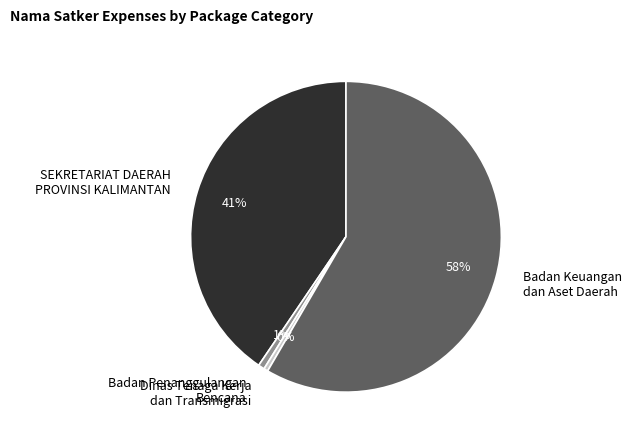

Do Dinas Tenaga Kerja dan Transmigrasi and Badan Keuangan dan Aset Daerah together represent more than half of the pie?

Yes